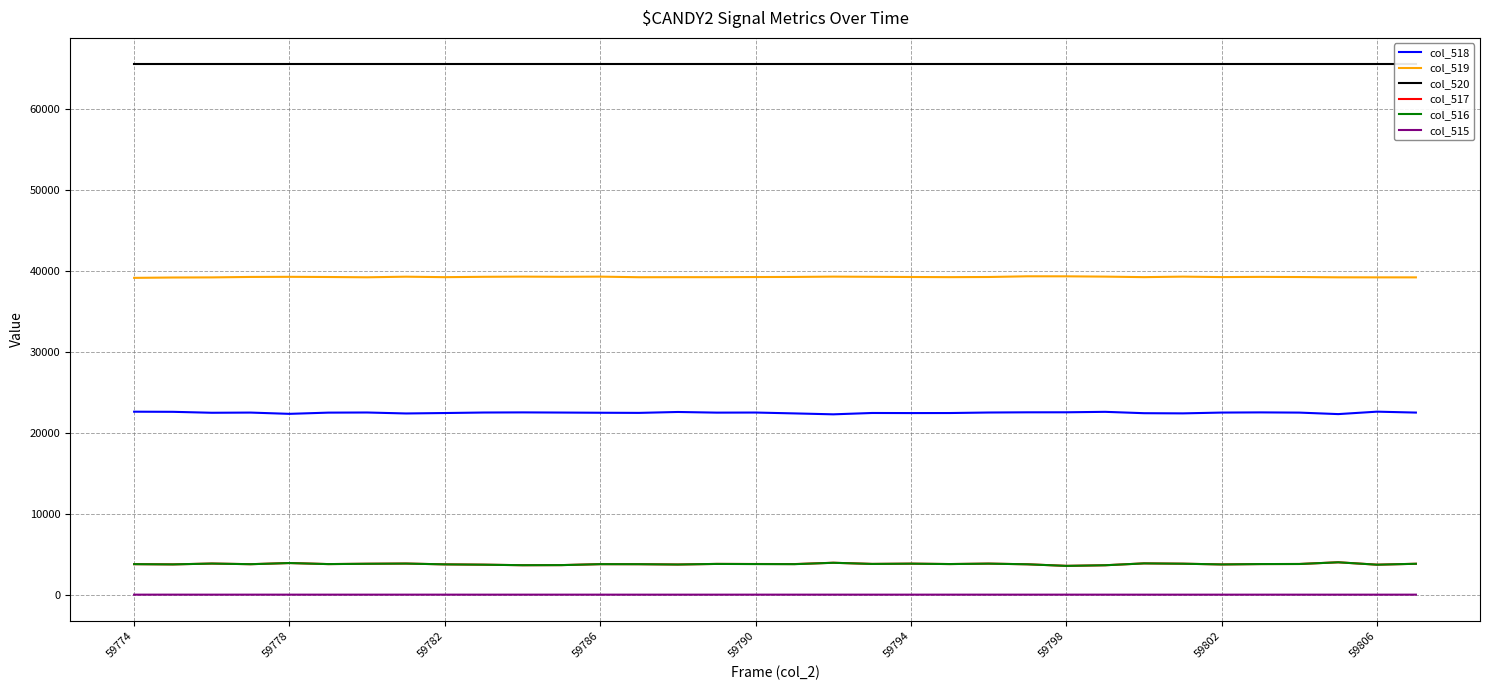

Which series has the largest total across all categories?

col_520